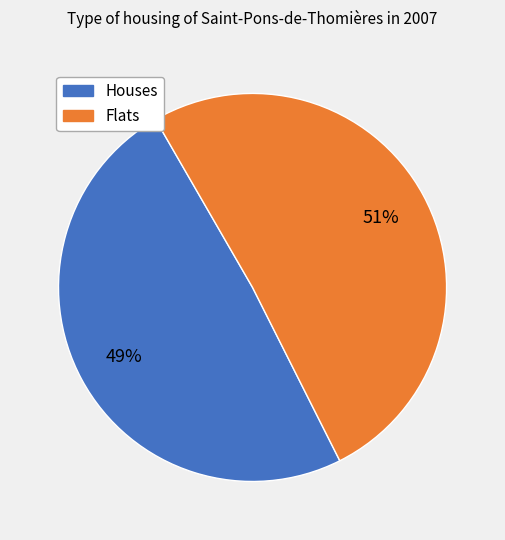

To the nearest percent, what is the difference between the largest and smallest slice percentages?

2%